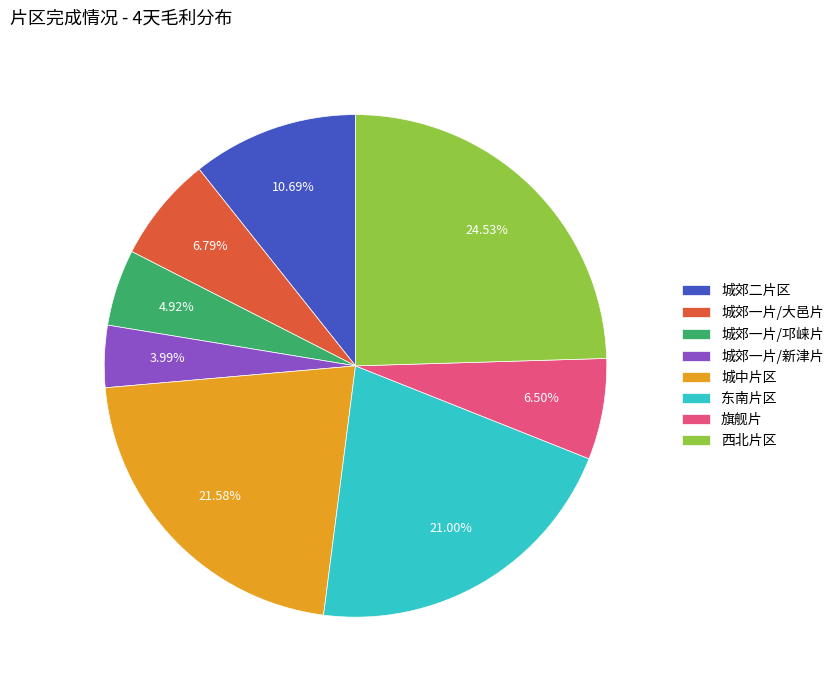

Which category has the biggest portion of the pie?

西北片区